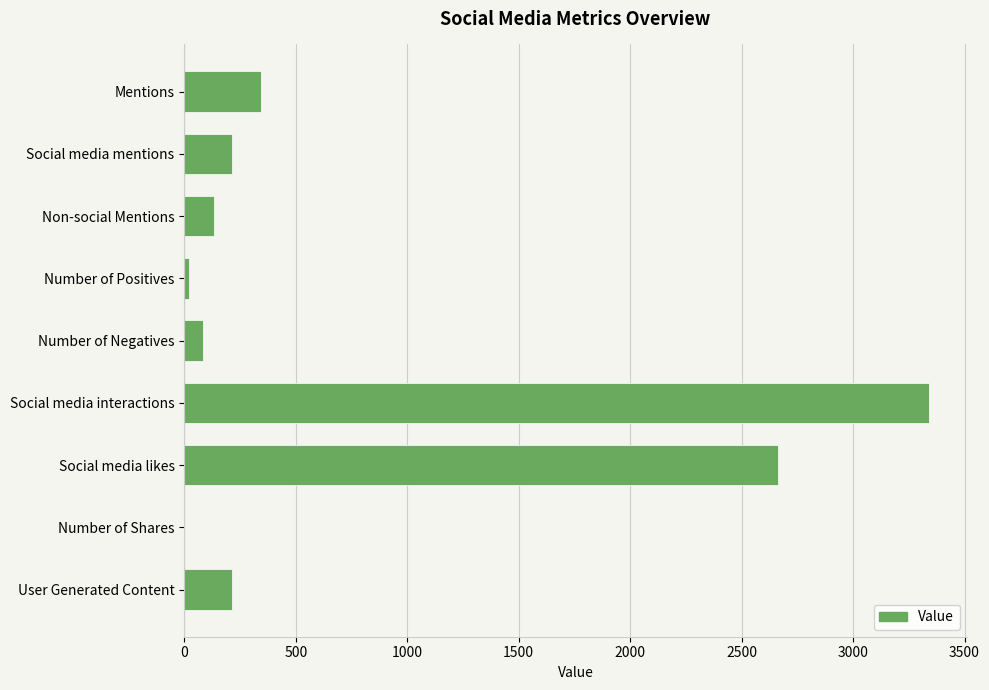

The value at Social media mentions is 212. True or false?

True